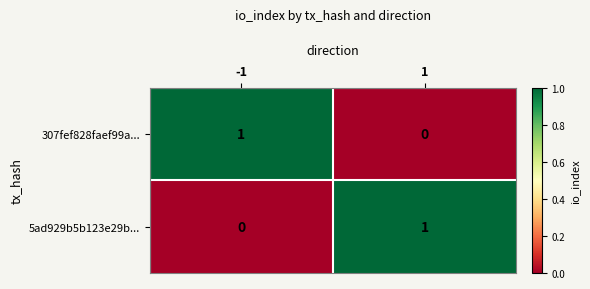

At how many categories does at least one series exceed 0?

2